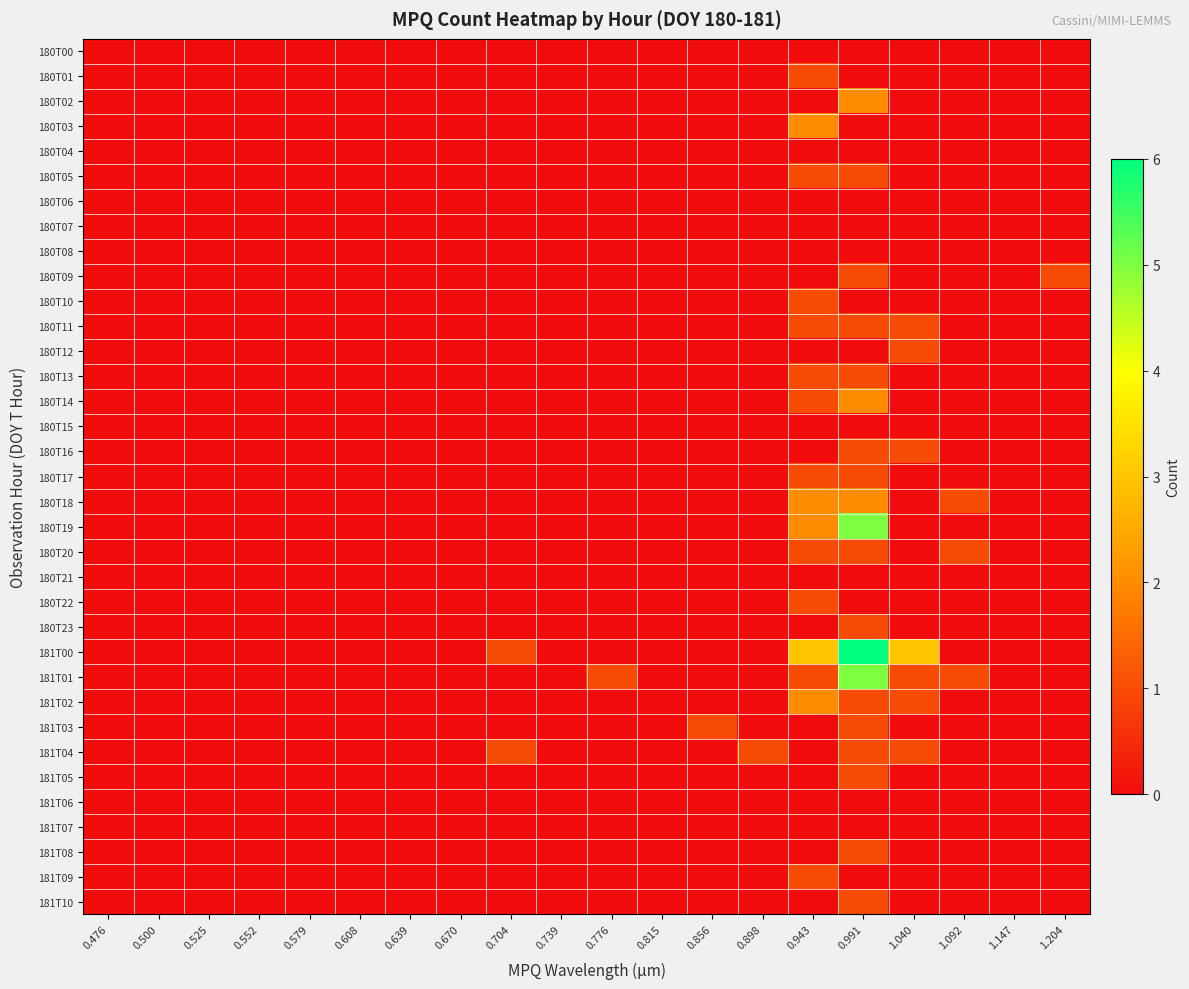

What is the total value across all series at 0.856?

1